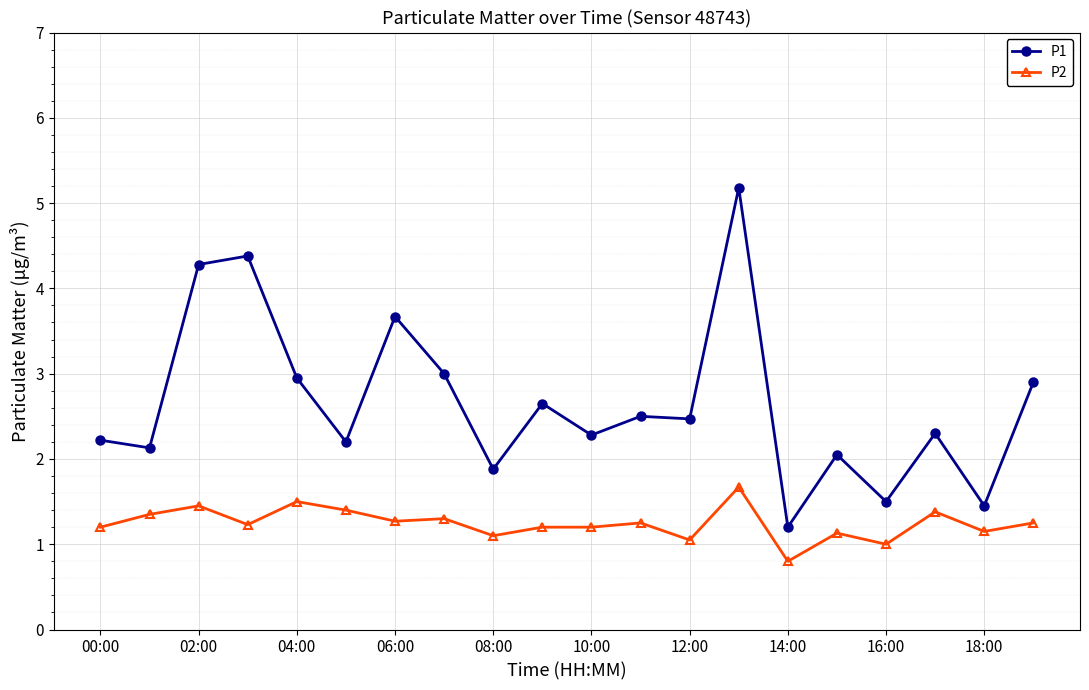

What is the maximum value shown in the chart?

5.2